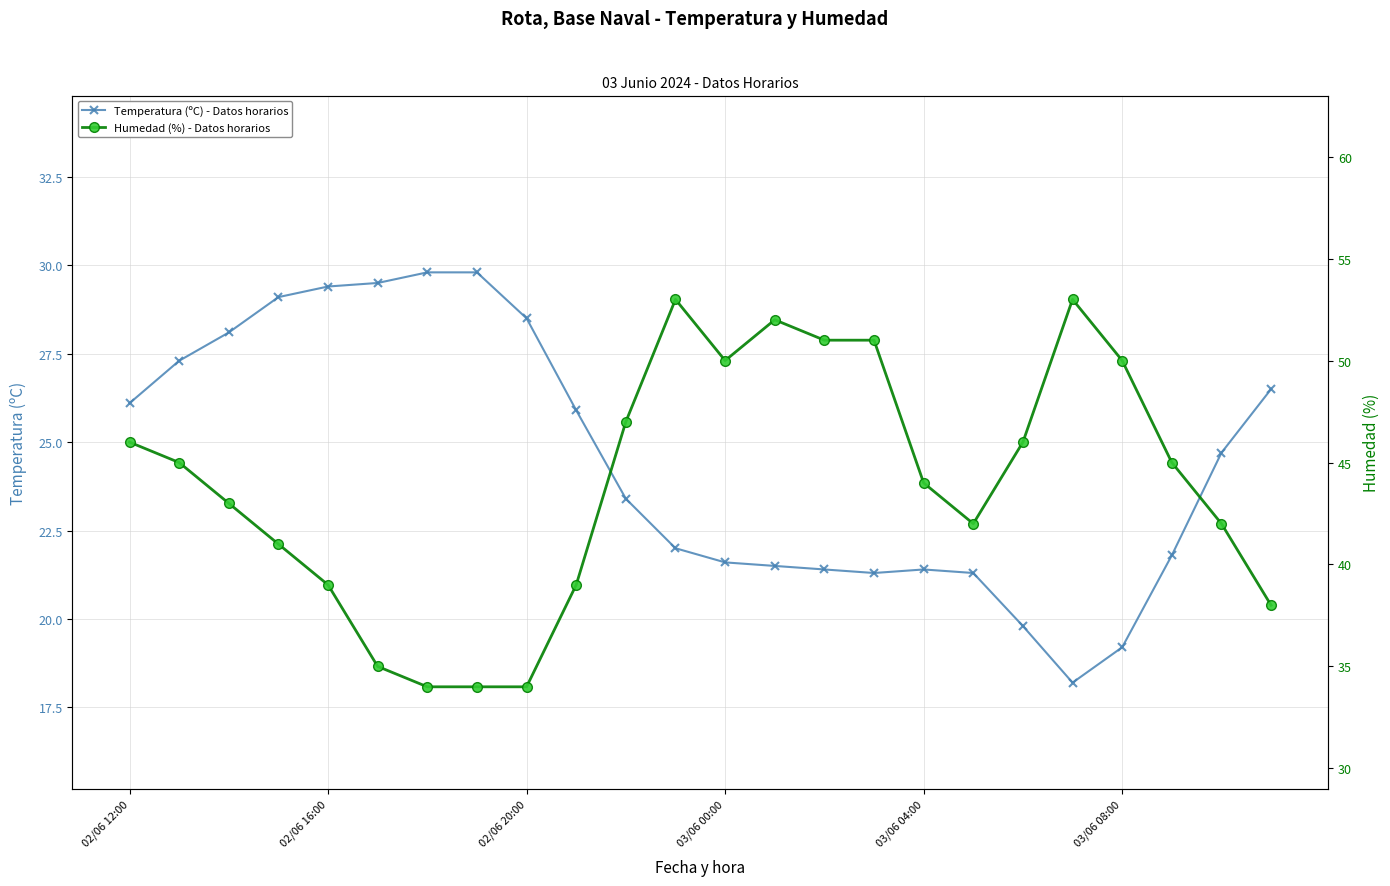

Reading left to right, what are all the values shown in this chart?

Temperatura (ºC) - Datos horarios: 26.1	27.3	28.1	29.1	29.4	29.5	29.8	29.8	28.5	25.9	23.4	22.0	21.6	21.5	21.4	21.3	21.4	21.3	19.8	18.2	19.2	21.8	24.7	26.5
Humedad (%) - Datos horarios: 46.0	45.0	43.0	41.0	39.0	35.0	34.0	34.0	34.0	39.0	47.0	53.0	50.0	52.0	51.0	51.0	44.0	42.0	46.0	53.0	50.0	45.0	42.0	38.0